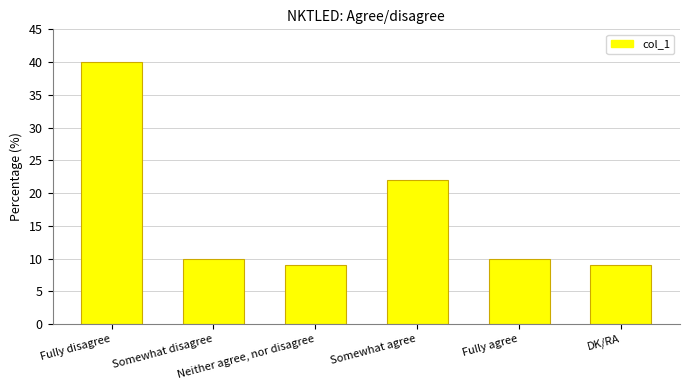

The value at Fully disagree is 52. True or false?

False